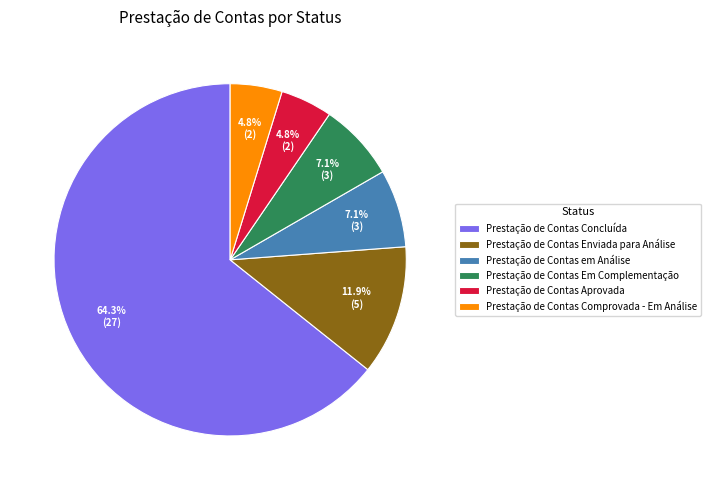

To the nearest percent, what percentage of the pie is Prestação de Contas em Análise?

7%